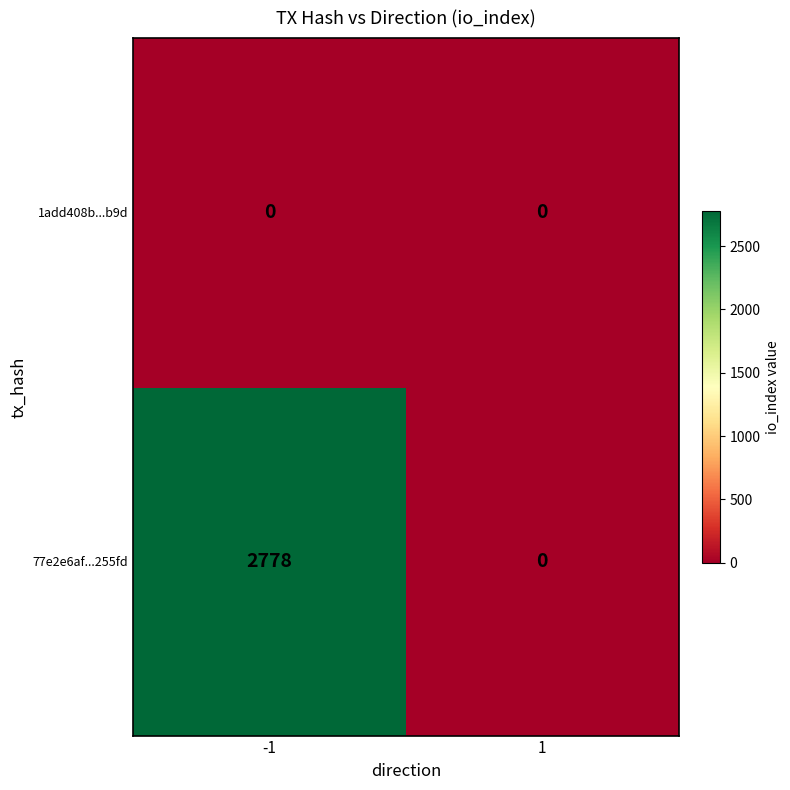

What is the maximum value shown in the chart?

2778